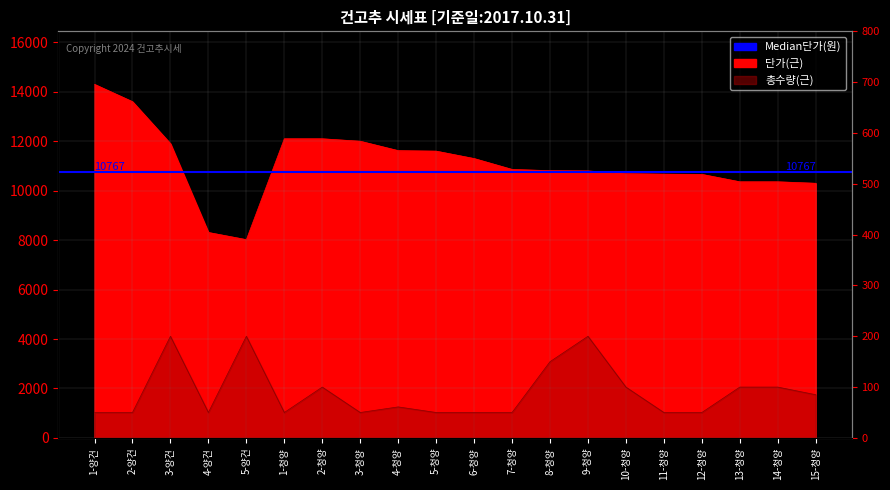

What is the sum of all 단가(근) values?

222360